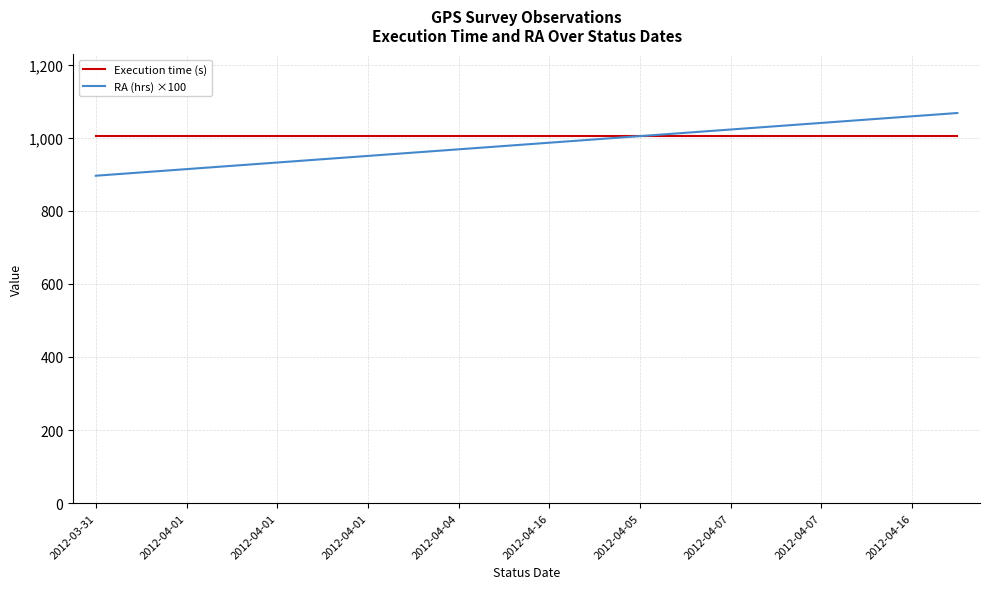

Rank the series by their maximum value, from lowest to highest.

Execution time (s), RA (hrs) ×100